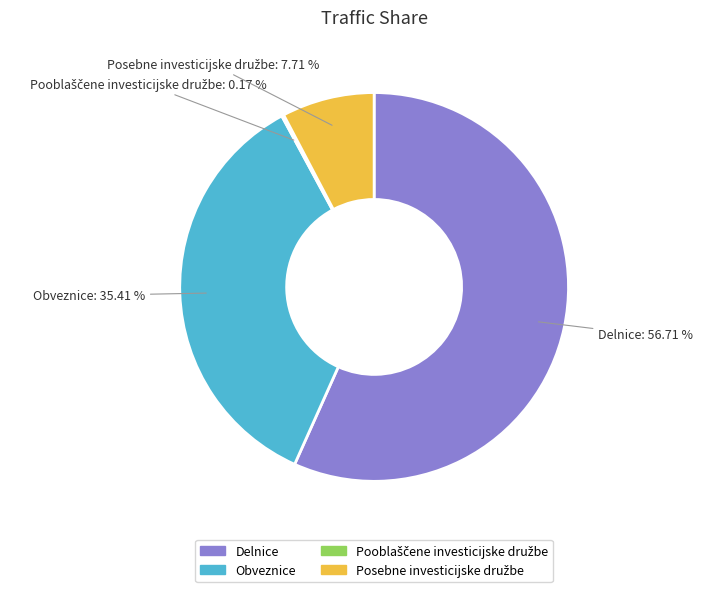

Combined, do Obveznice and Delnice account for over 50%?

Yes